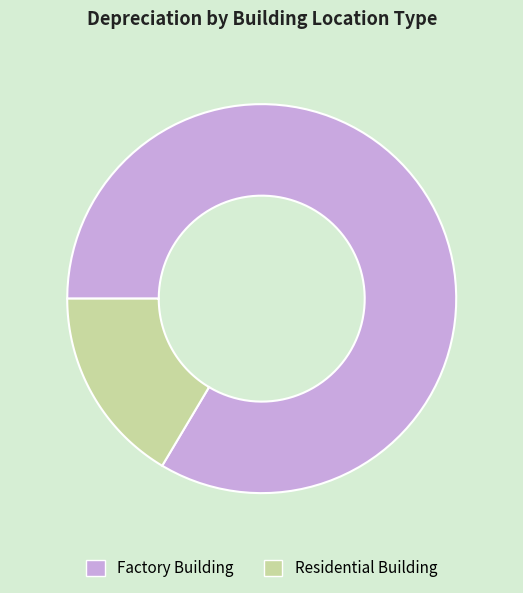

Rank the categories by value from lowest to highest.

Residential Building, Factory Building